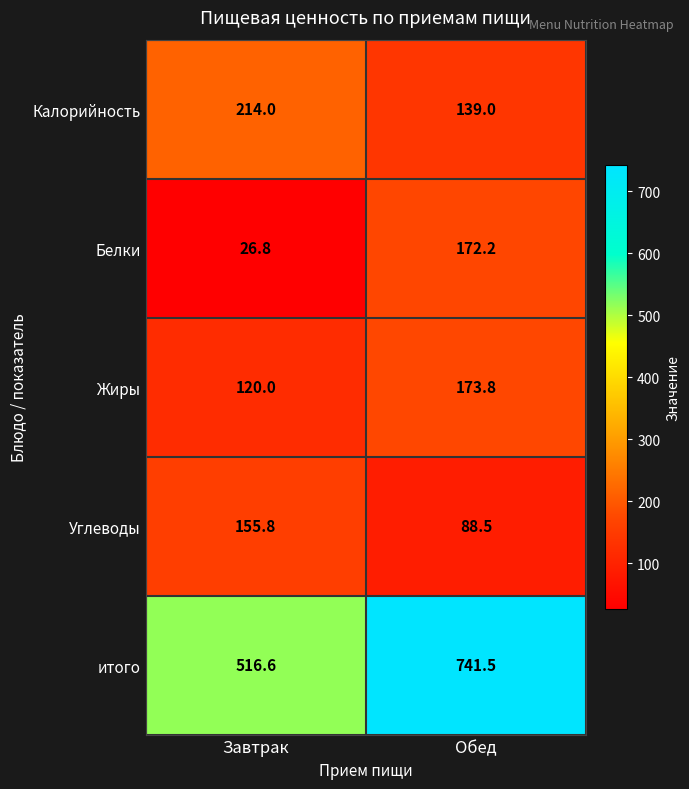

Which category has the lowest value across all series?

Завтрак